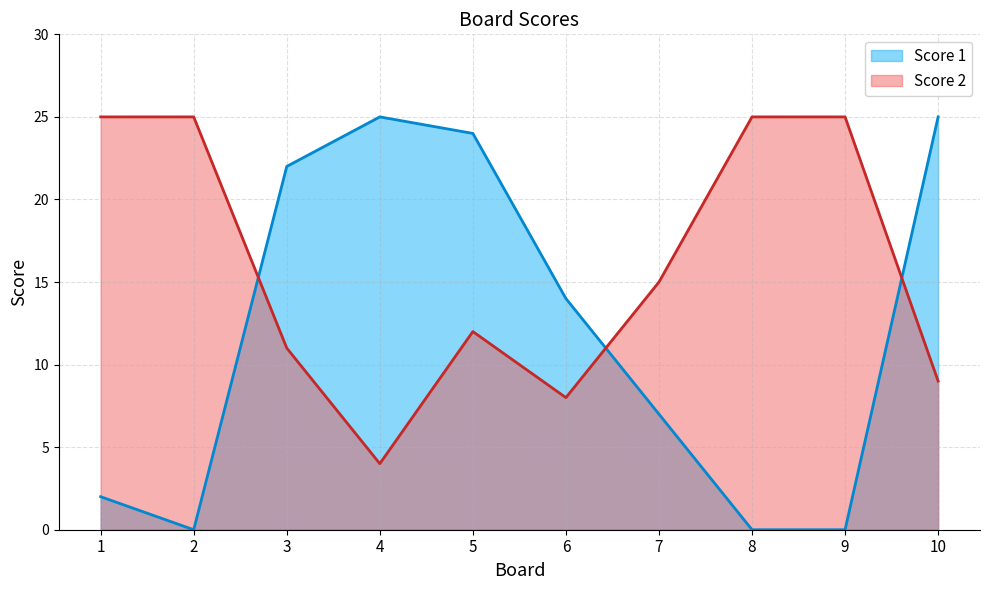

What is the value of the Score 1 point at the 7th from the left?

7